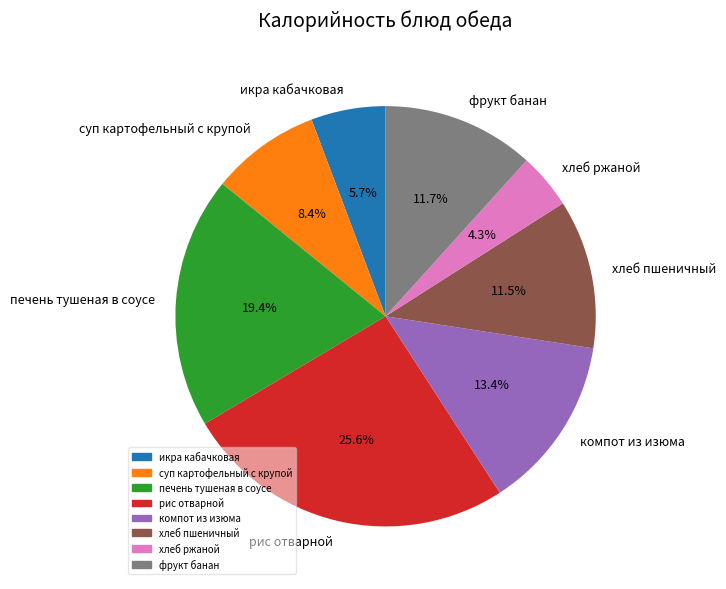

Combined, do компот из изюма and фрукт банан account for over 50%?

No